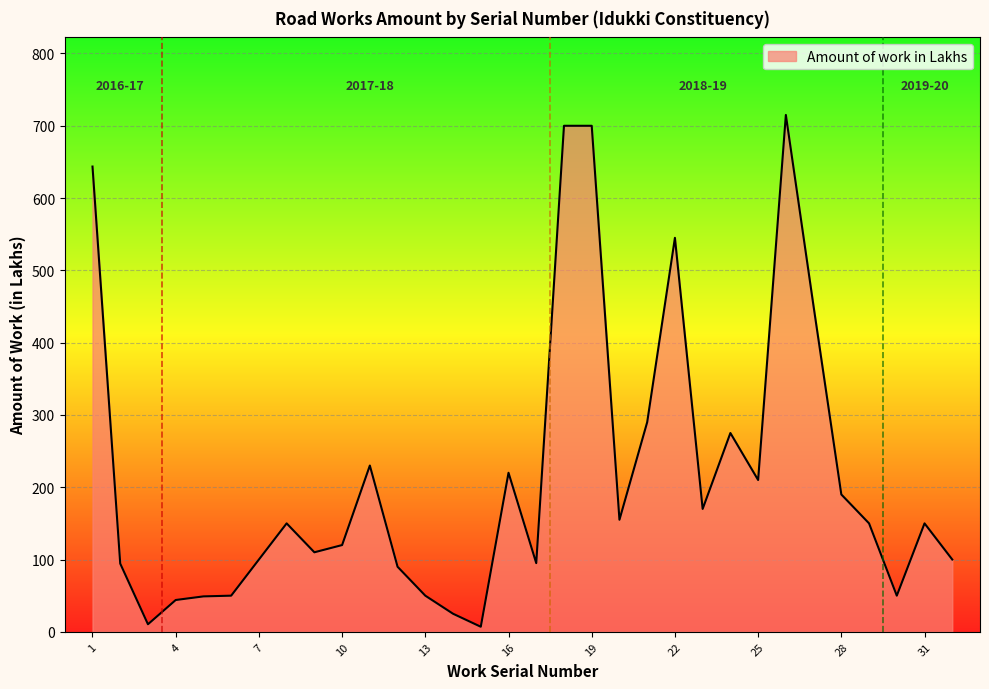

What is the maximum value shown in the chart?

715.0